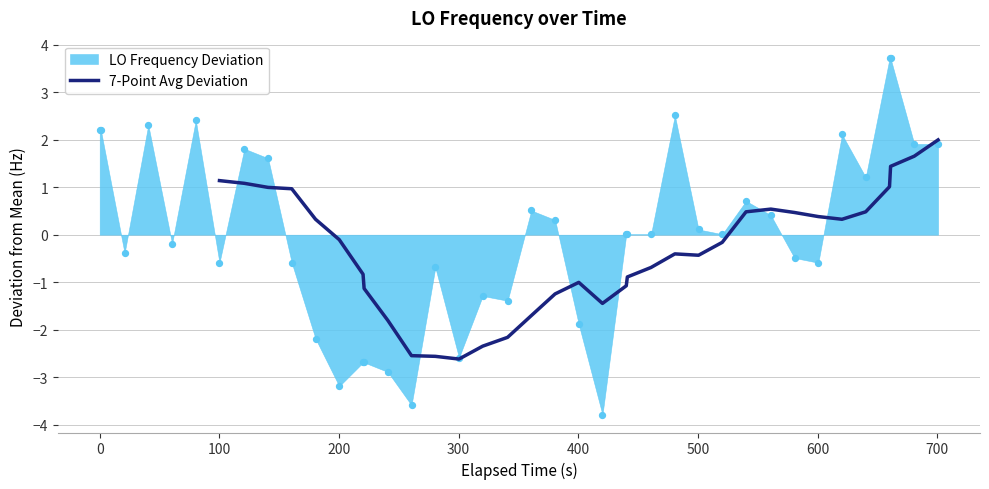

What is the maximum value for 7-Point Avg Deviation?

2.0